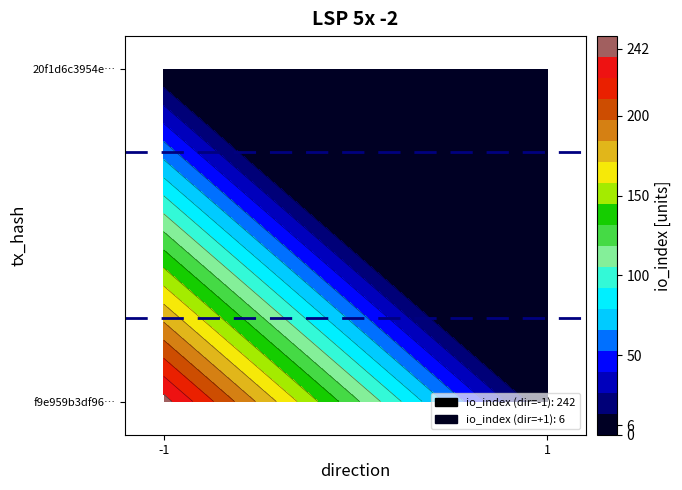

At how many categories does at least one series exceed 5?

1